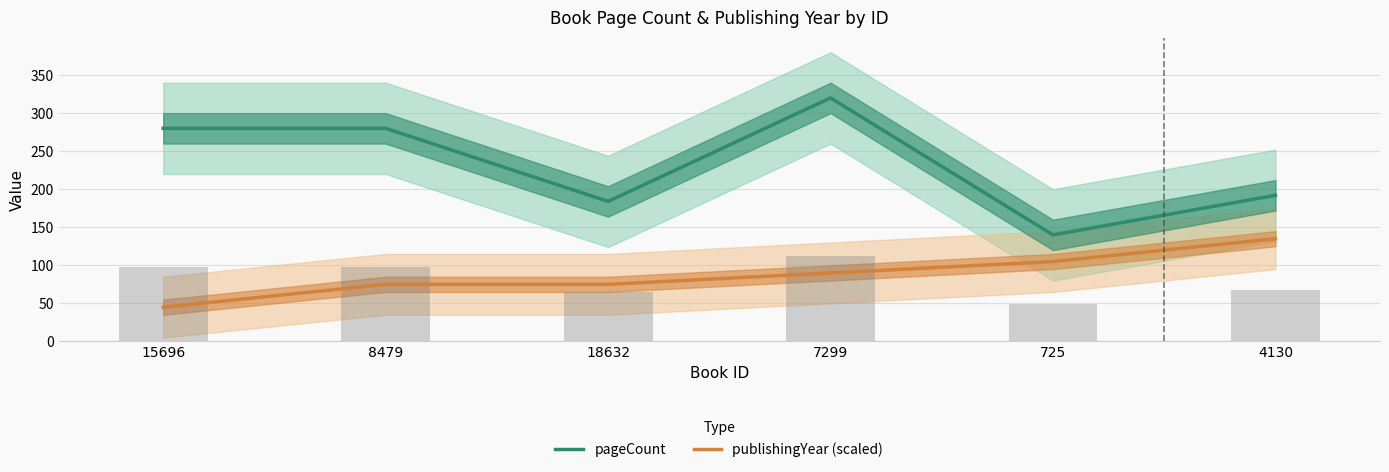

Rank the series by their average value, from highest to lowest.

pageCount, publishingYear (scaled)